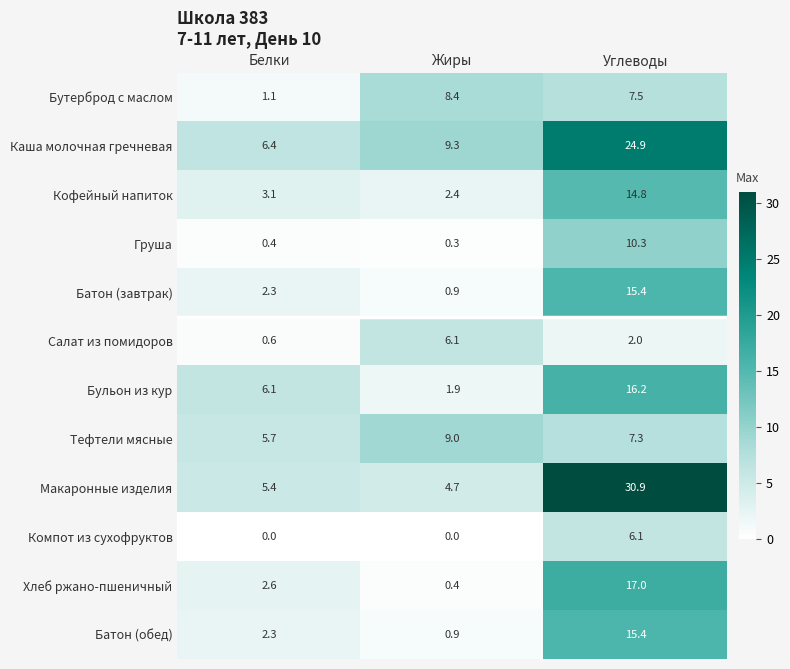

Count the number of categories in the chart.

3